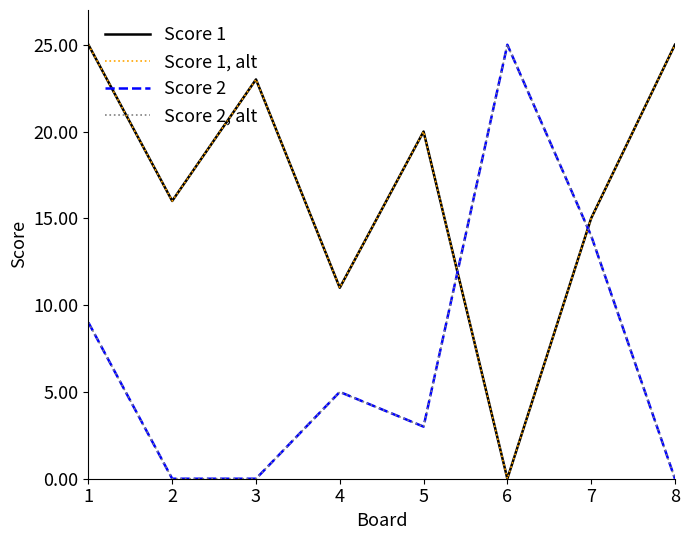

Does the chart have visible grid lines?

No